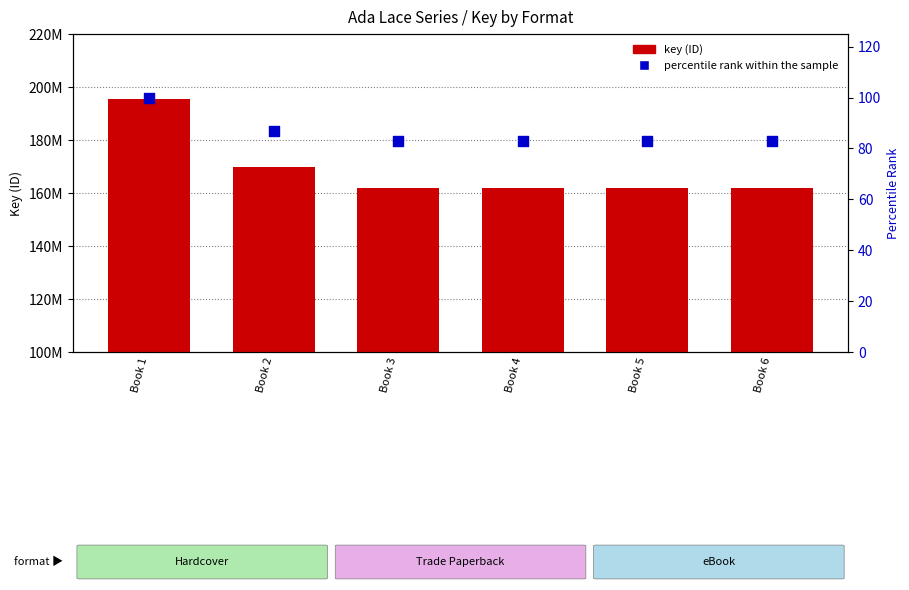

At how many categories does at least one series exceed 156885120?

6